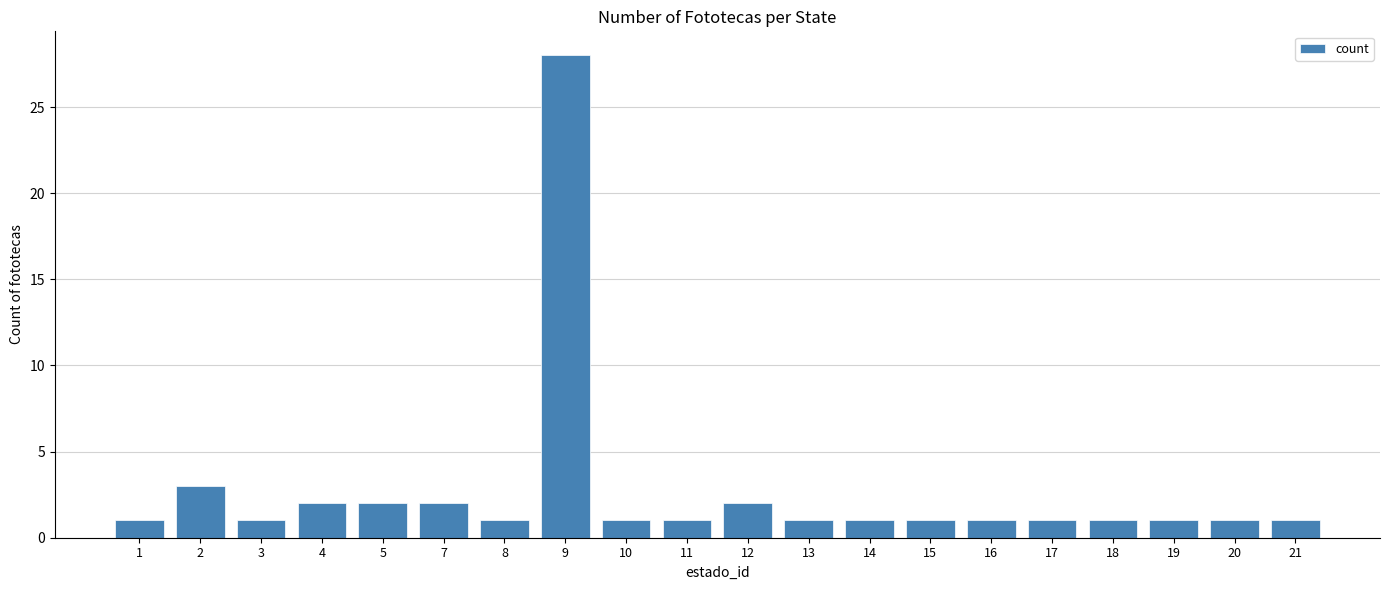

What is the greatest value displayed?

28